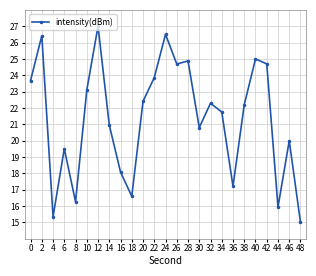

What is the smallest value displayed?

15.0